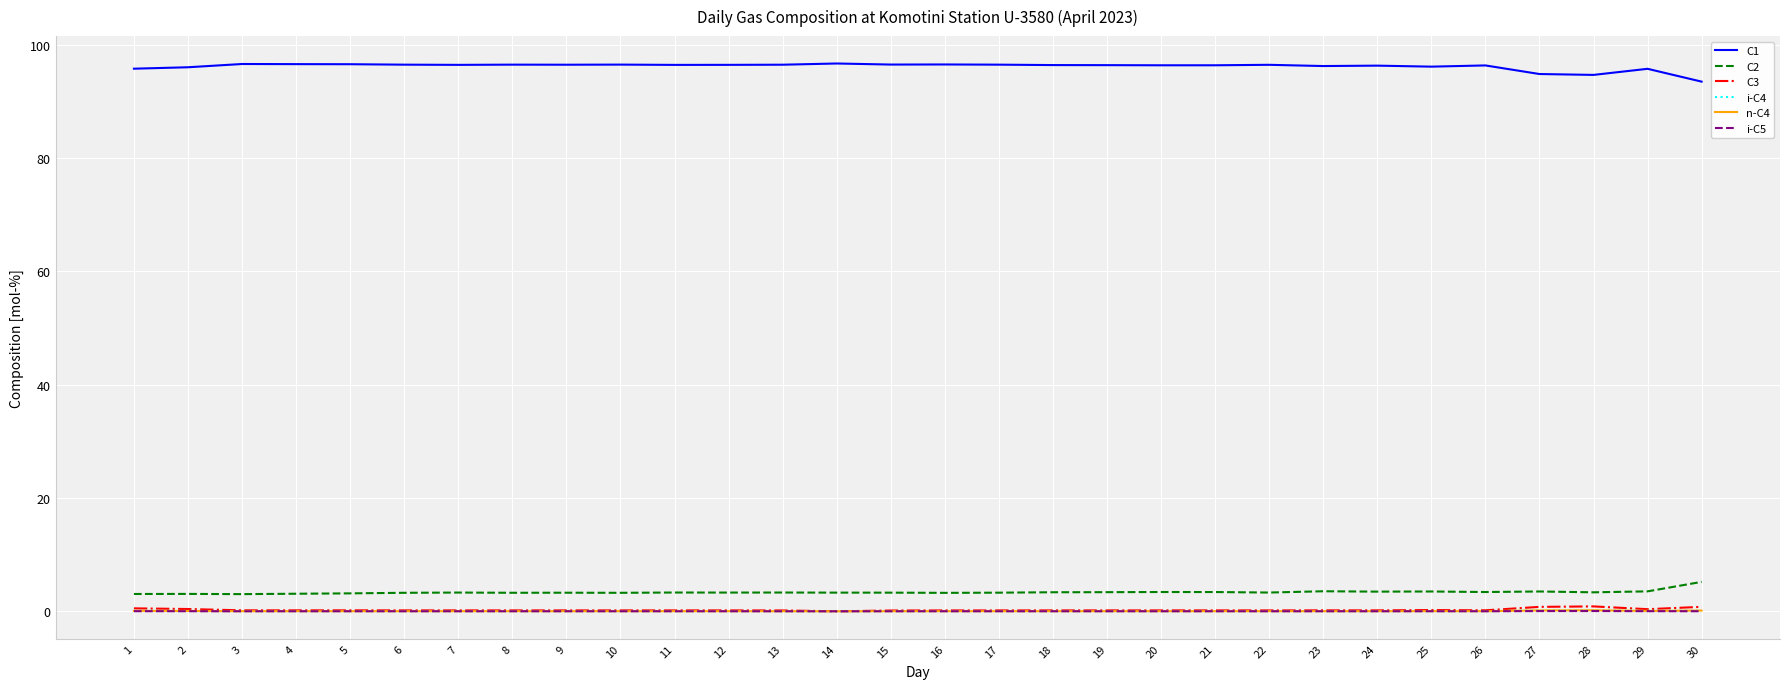

What is the greatest value displayed?

96.7